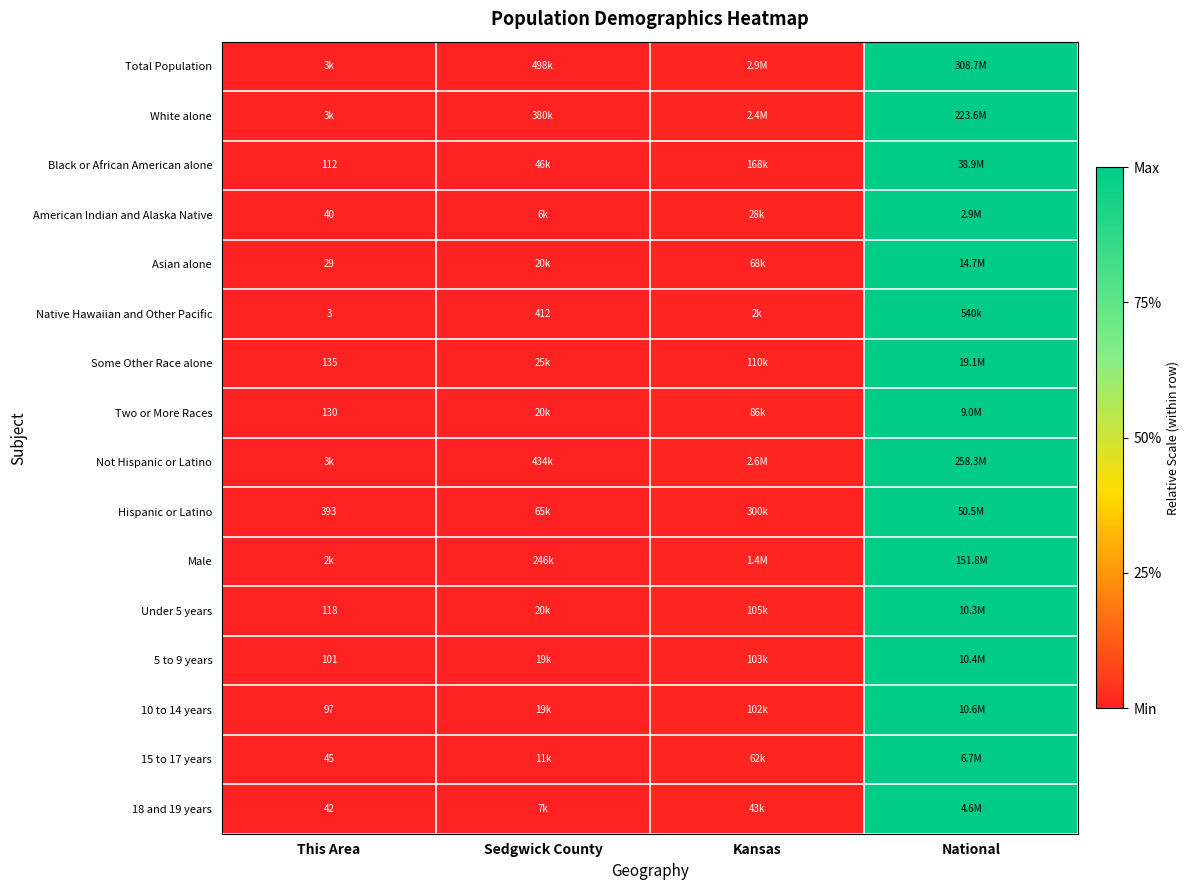

How many categories are shown in the chart?

4